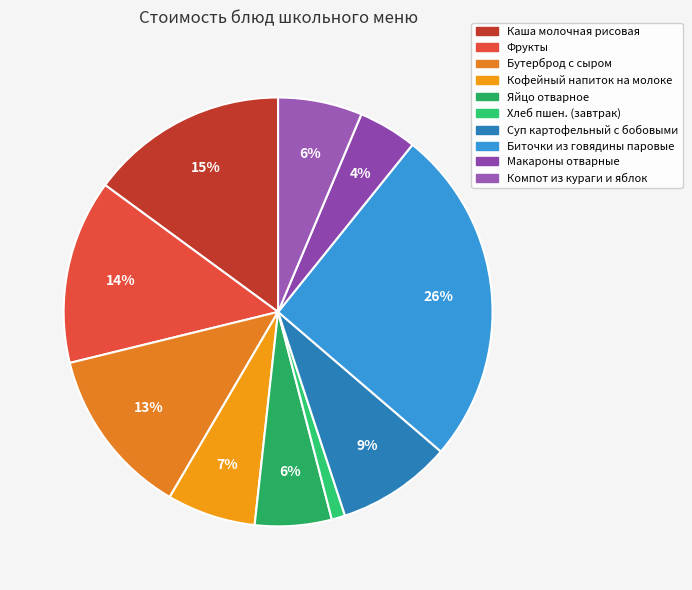

Which has a higher value, Макароны отварные or Кофейный напиток на молоке?

Кофейный напиток на молоке